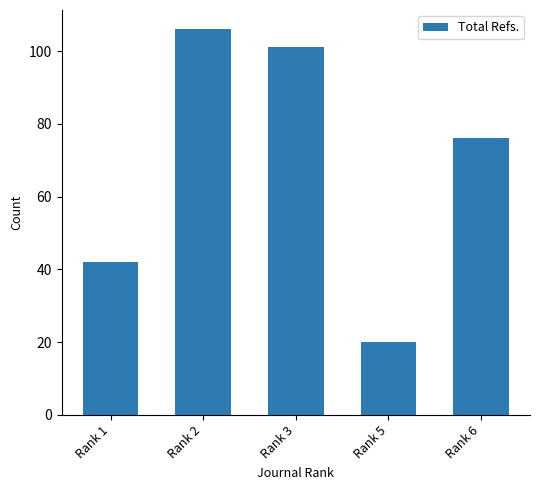

Rank the categories by value from highest to lowest.

Rank 2, Rank 3, Rank 6, Rank 1, Rank 5